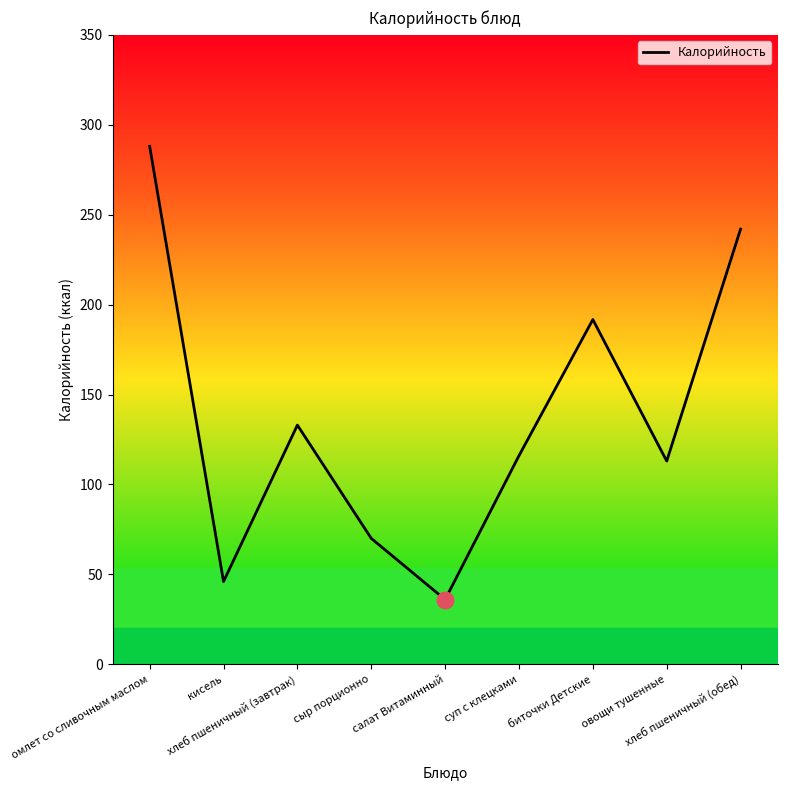

What is the difference between the maximum and minimum values?

252.0